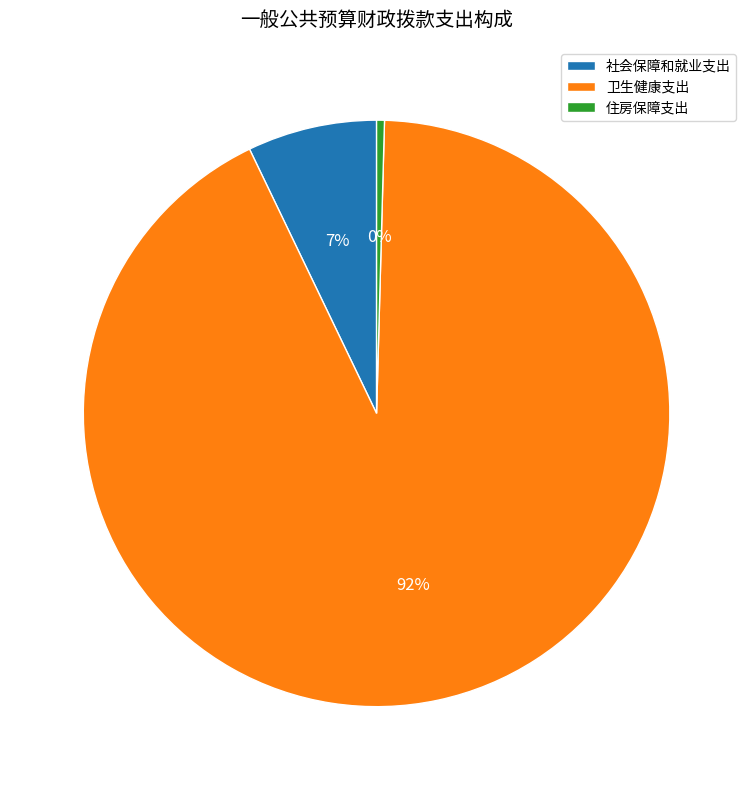

Is 社会保障和就业支出 the majority of the pie?

No